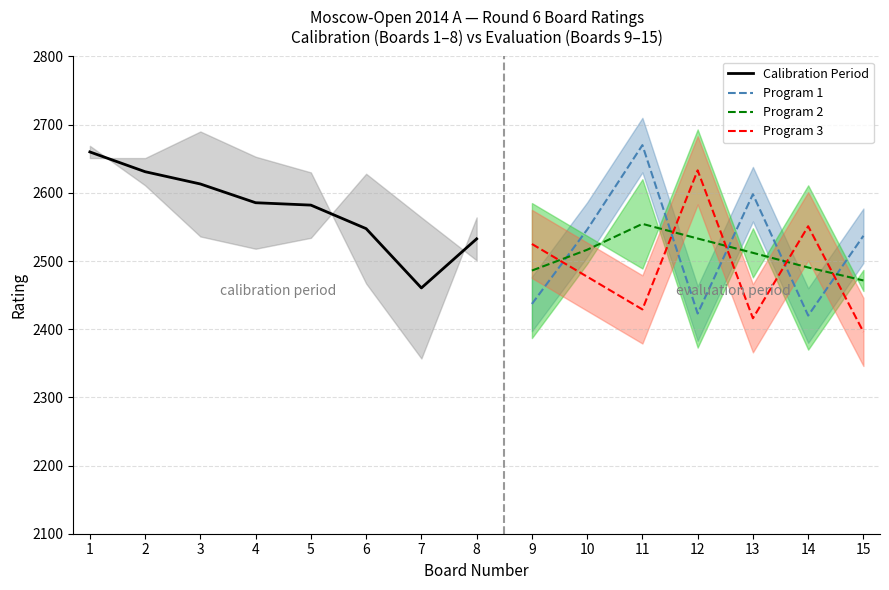

How many categories are shown in the chart?

15